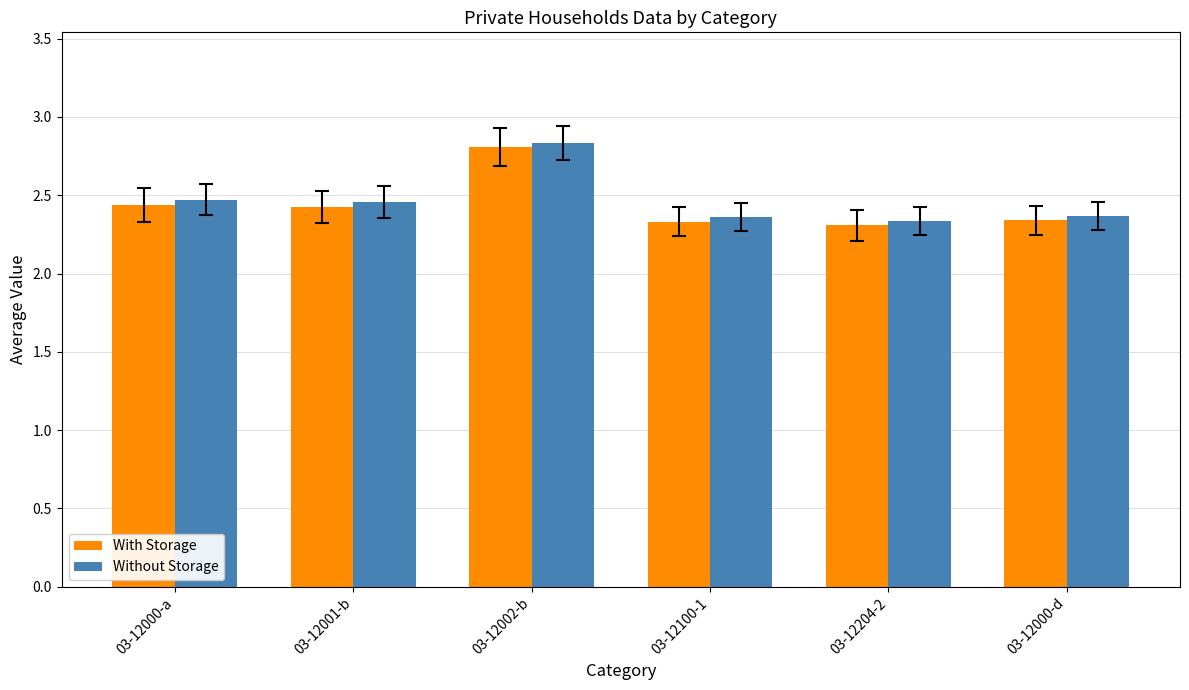

What position from the left is 03-12204-2?

5